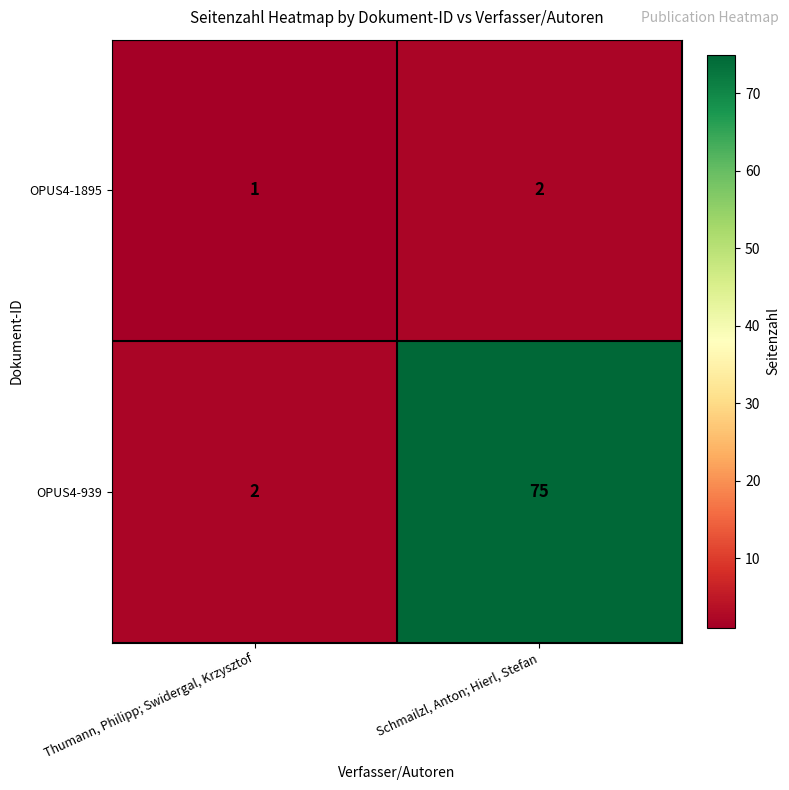

Where is OPUS4-939 nearest to the value 38?

Thumann, Philipp; Swidergal, Krzysztof